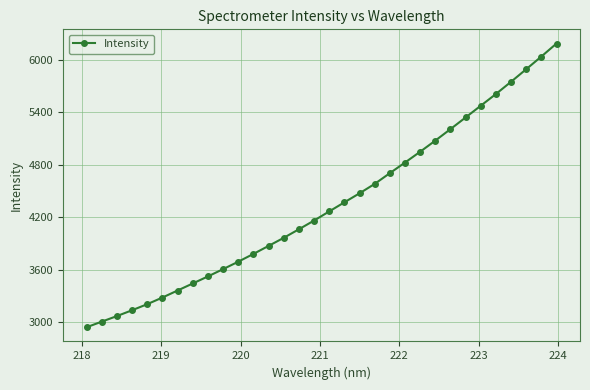

How many series are shown in this chart?

1